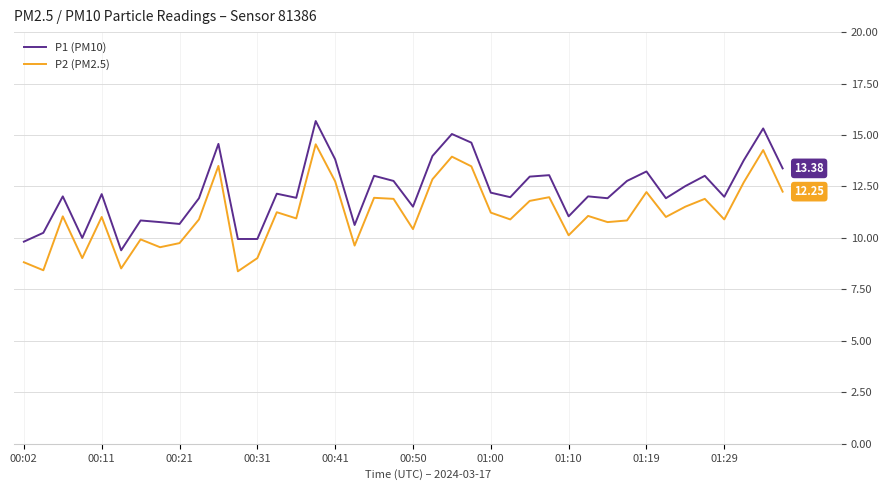

Which series has the largest total across all categories?

P1 (PM10)